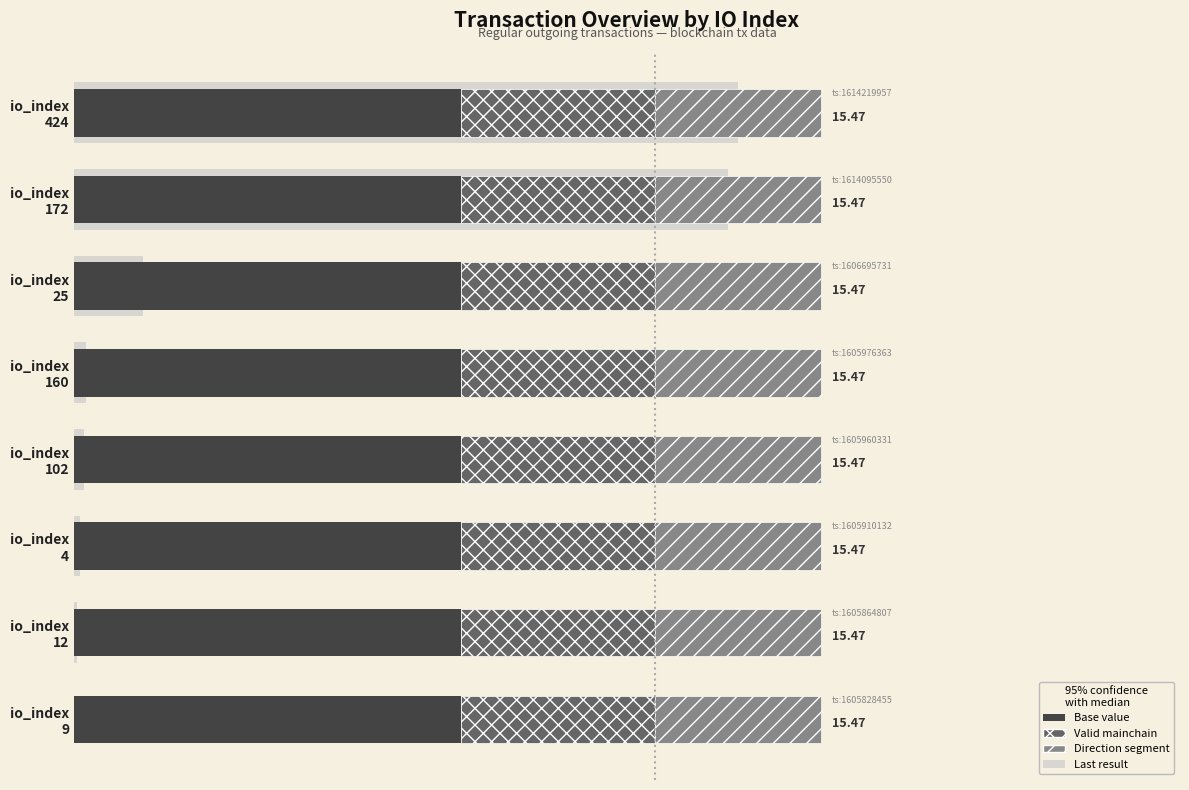

Is it true that Direction segment equals 0.3 at 0.0?

False